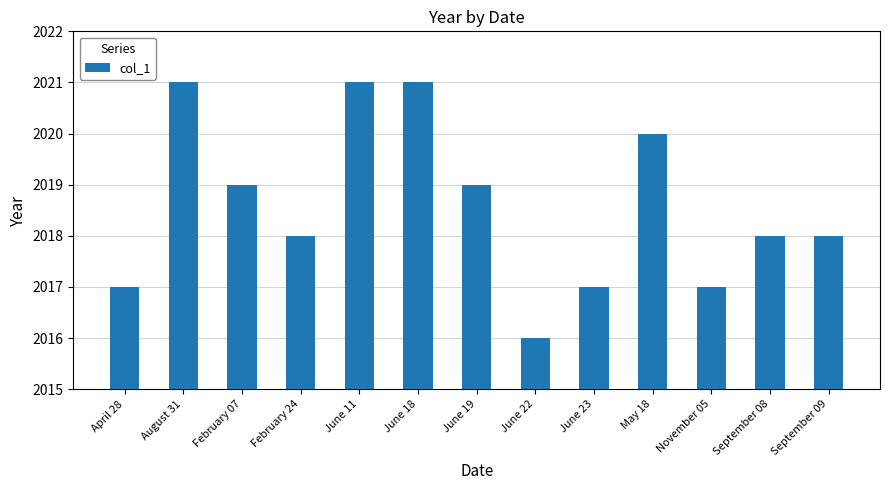

Which has a higher value, September 08 or June 11?

June 11